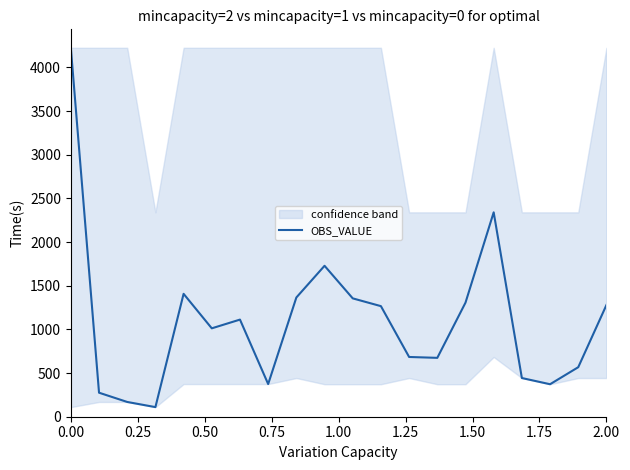

What is the lowest value of the OBS_VALUE series?

110